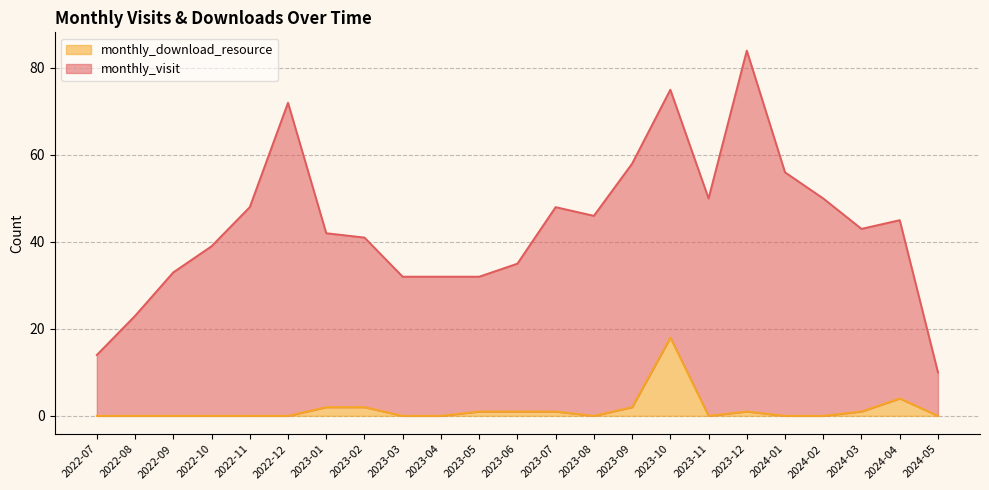

How many lines are shown in the chart?

2